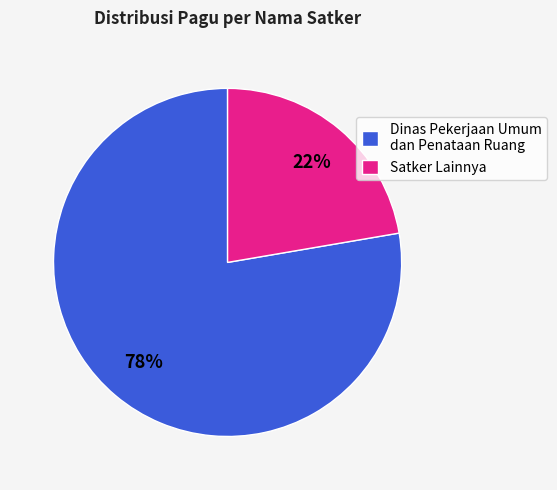

To the nearest percent, what is the average slice percentage?

50%